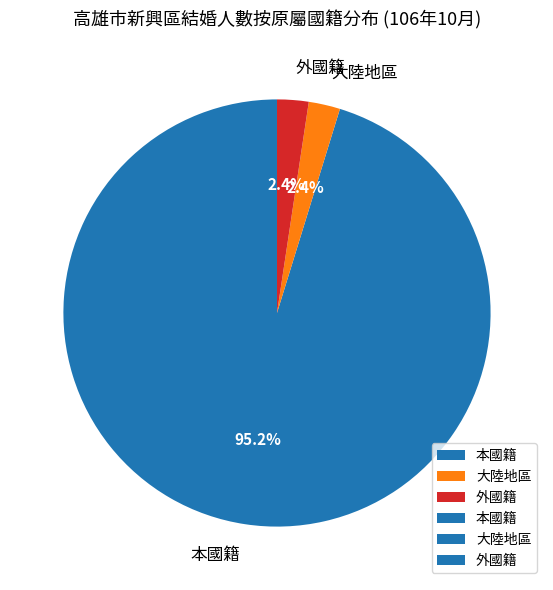

Combined, what portion of the pie is 本國籍 and 大陸地區?

97.6%